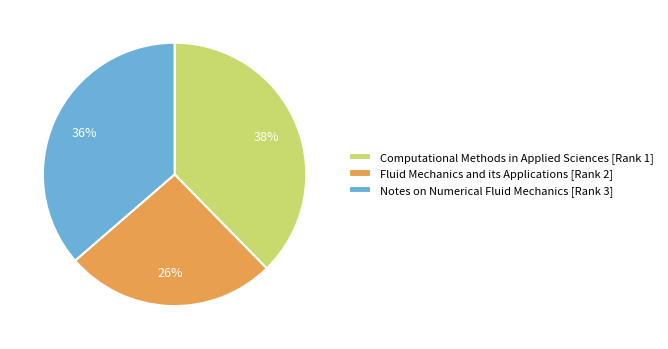

What is the largest slice in the pie chart?

Computational Methods in Applied Sciences [Rank 1]